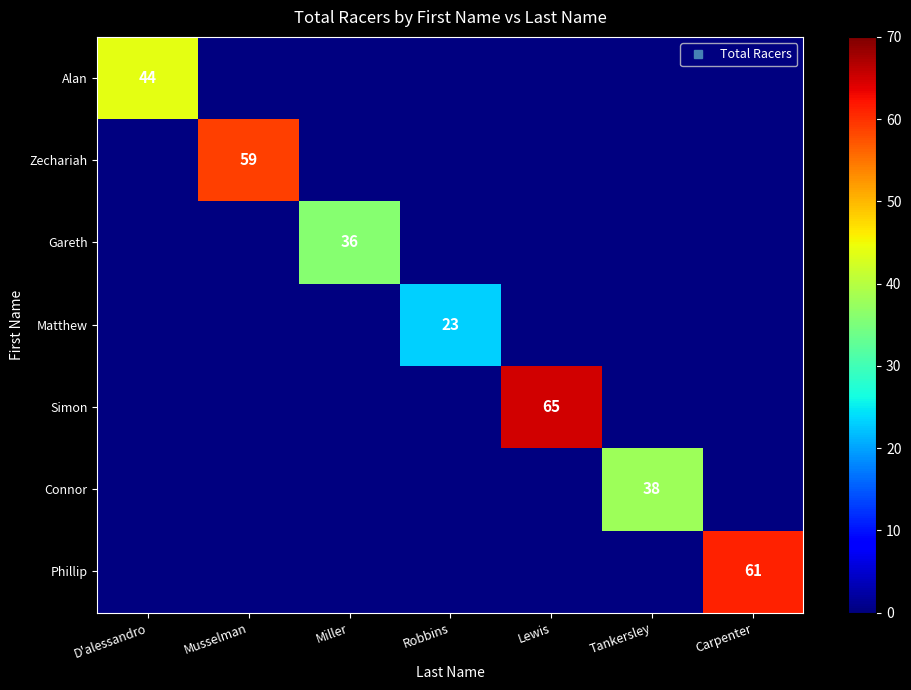

At how many categories does at least one series exceed 34?

6